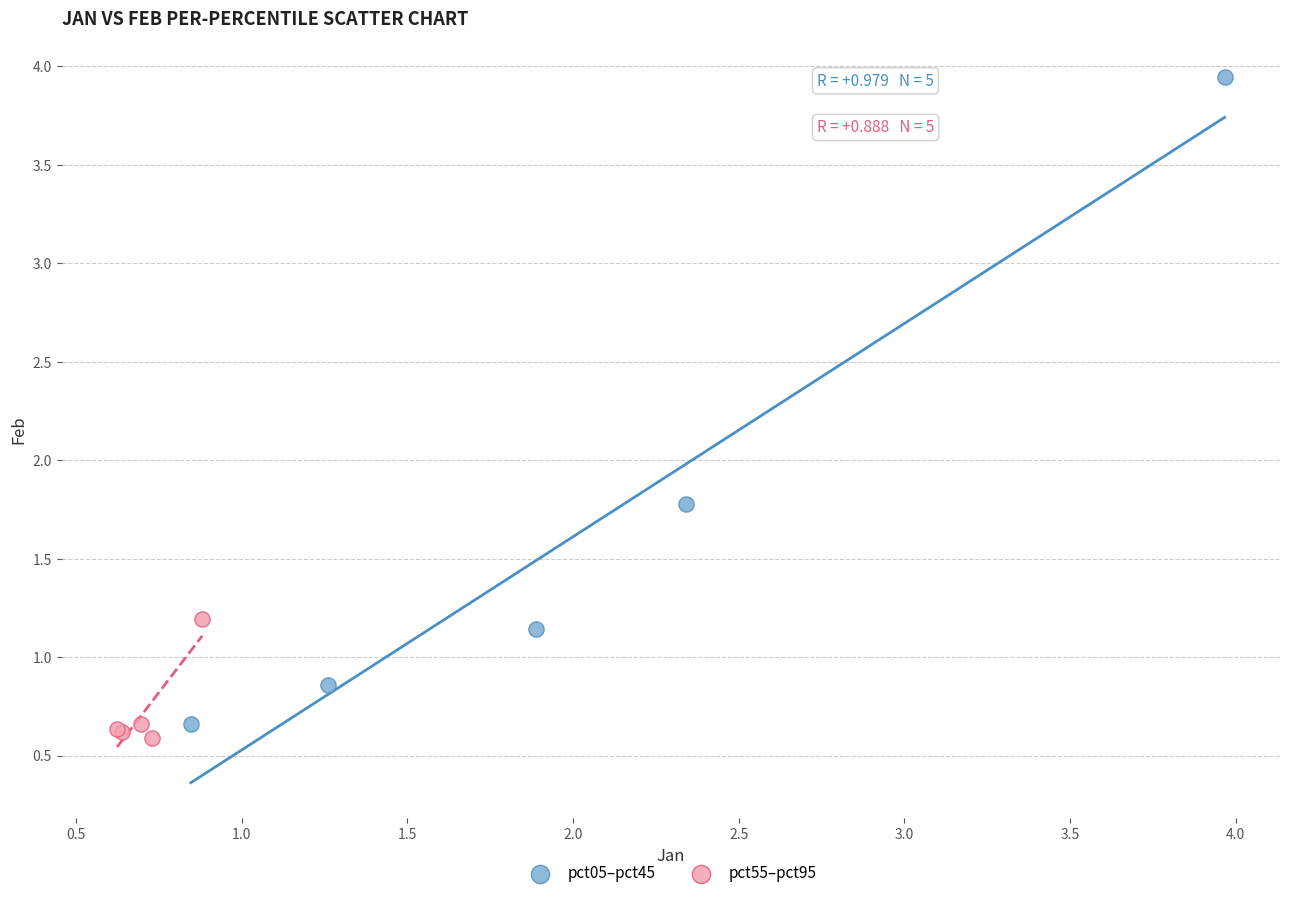

Which series contains the highest Y value?

pct05–pct45